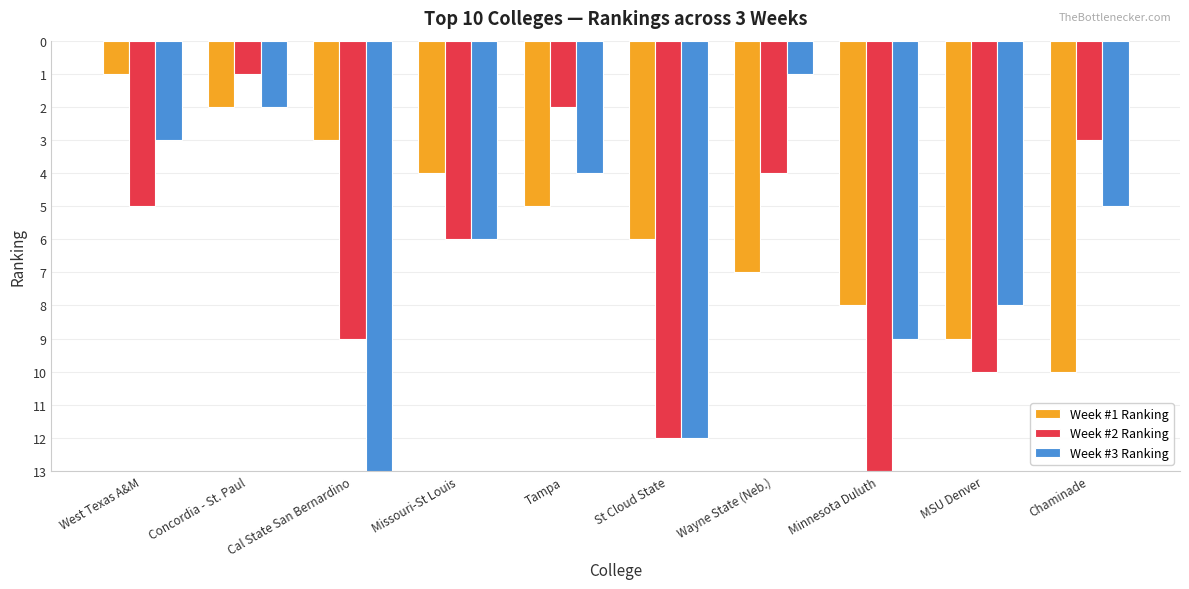

Rank the series by their maximum value, from highest to lowest.

Week #3 Ranking, Week #2 Ranking, Week #1 Ranking